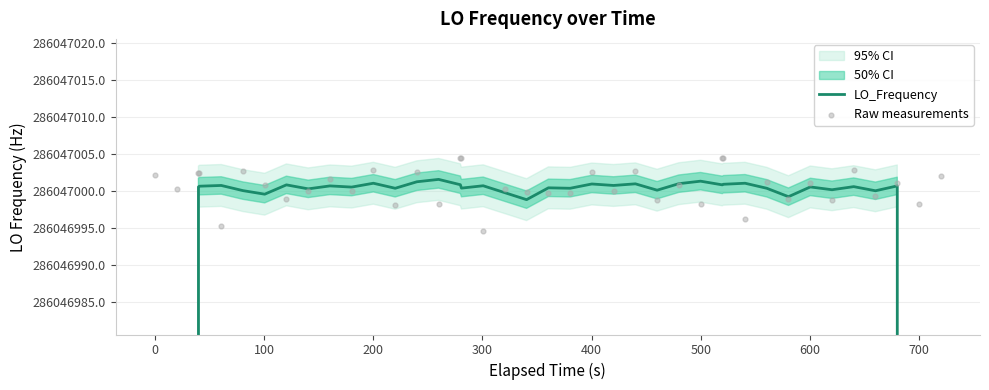

Which series reaches the maximum Y coordinate?

Raw measurements